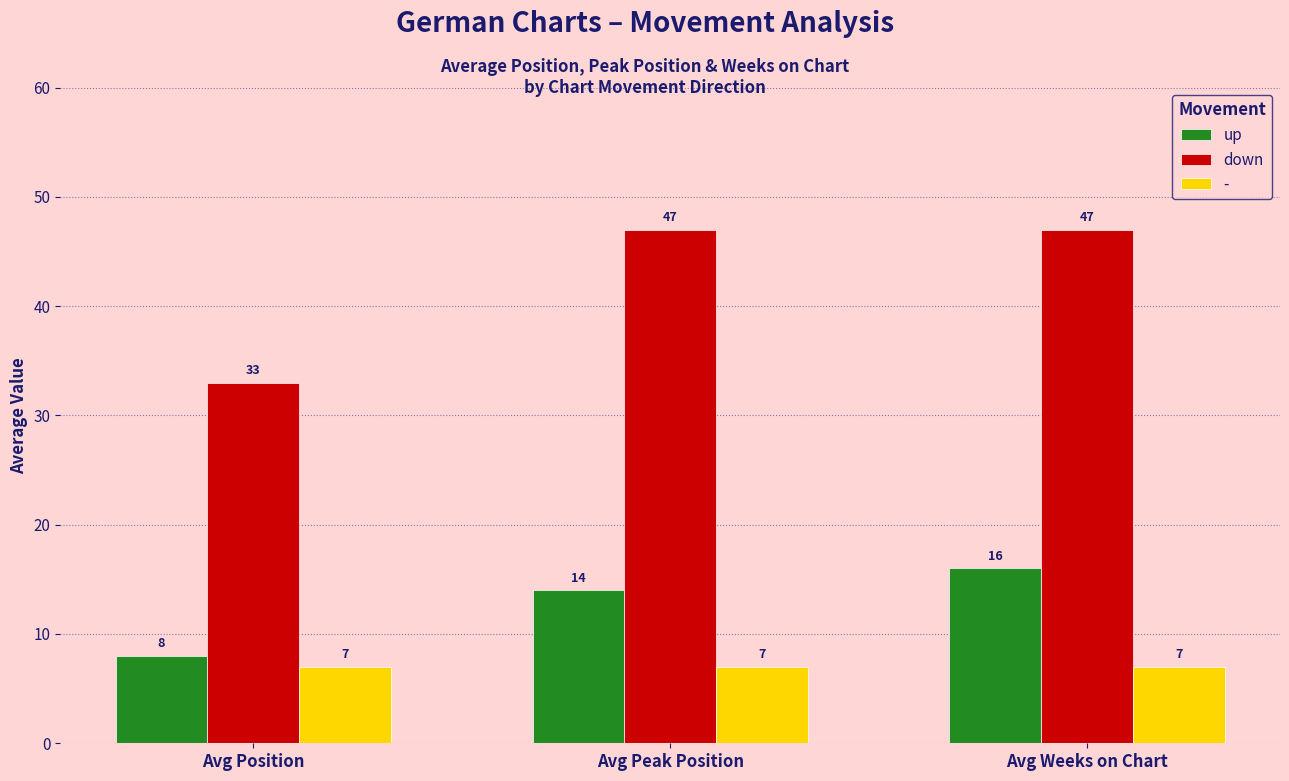

What is the total value across all series at Avg Weeks on Chart?

70